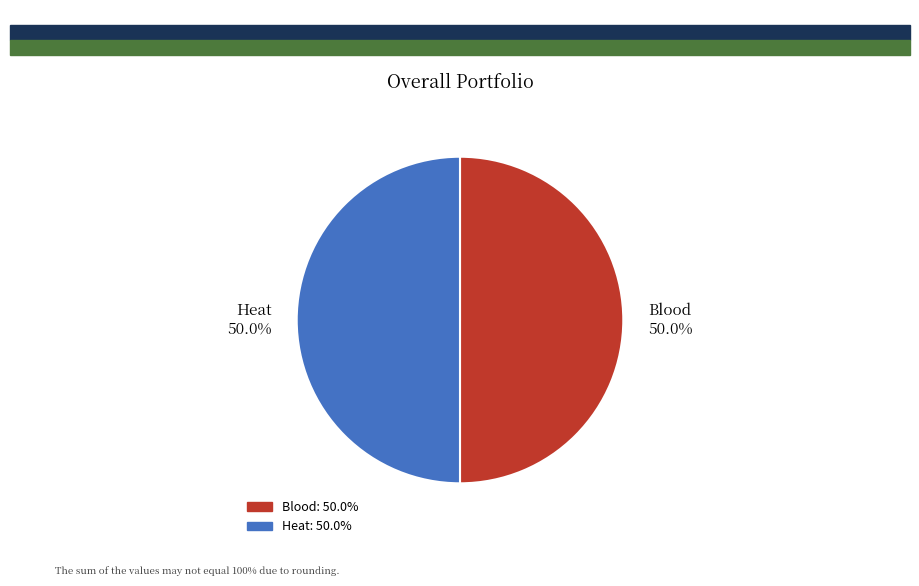

True or false: Heat accounts for 50% of the total.

True